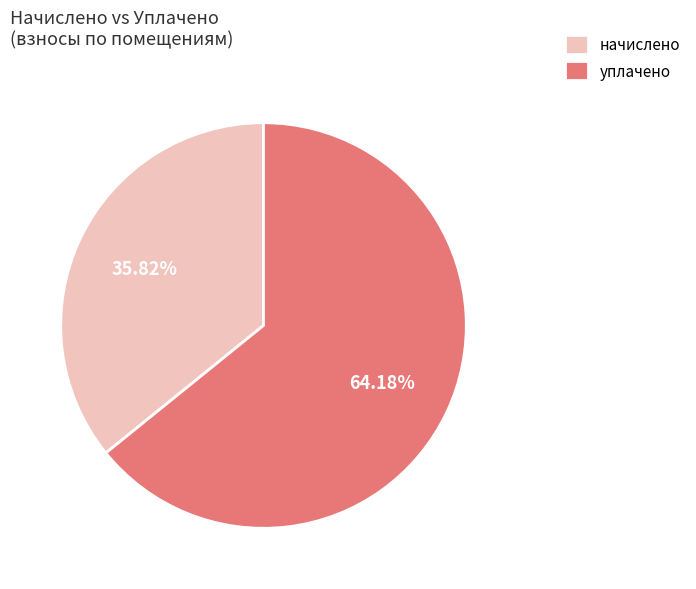

Do начислено and уплачено together represent more than half of the pie?

Yes